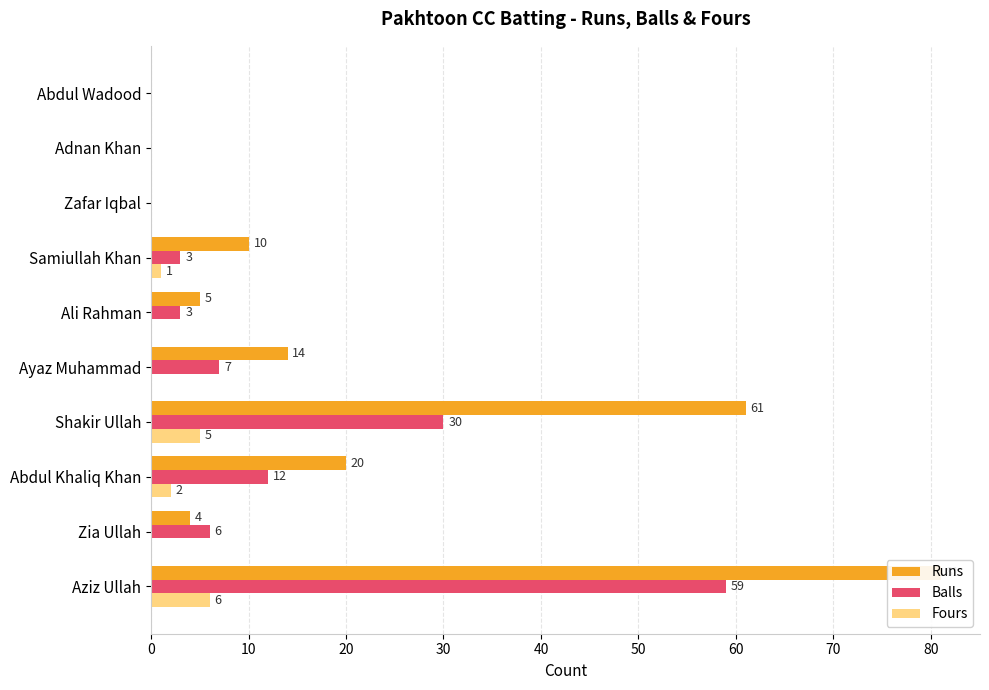

Which series changed the most between Aziz Ullah and Samiullah Khan?

Runs